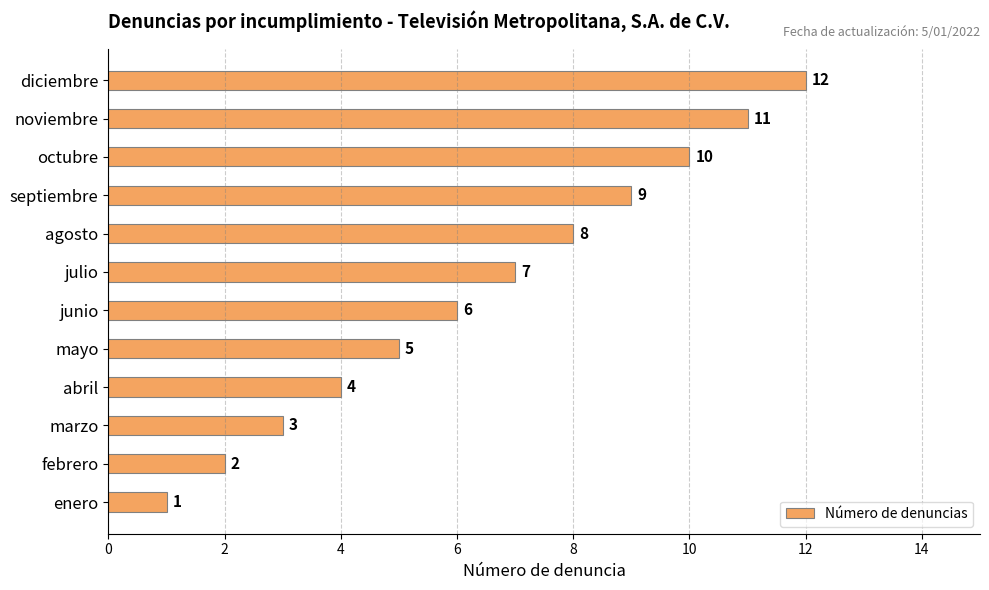

List the labels in order of value, largest first.

diciembre, noviembre, octubre, septiembre, agosto, julio, junio, mayo, abril, marzo, febrero, enero